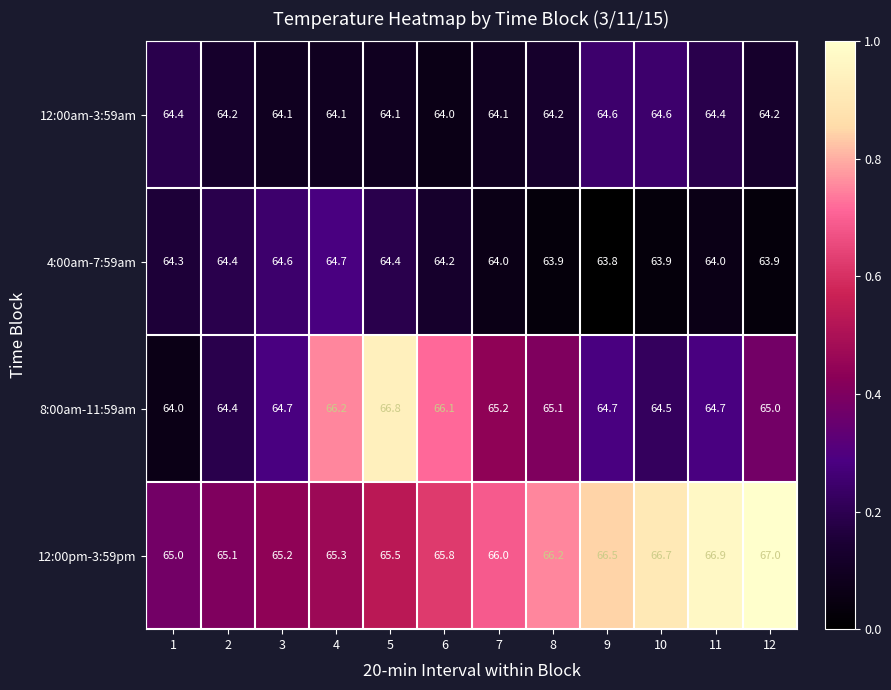

What is the spread (max minus min) of values at 4?

2.1